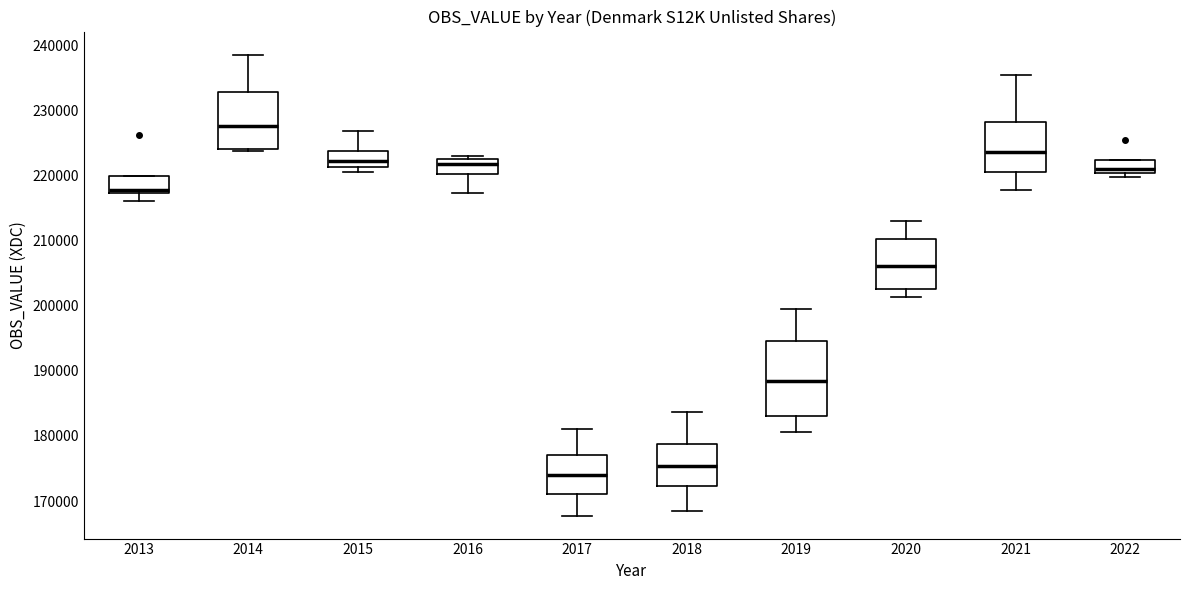

Which box has the lowest median line?

2017